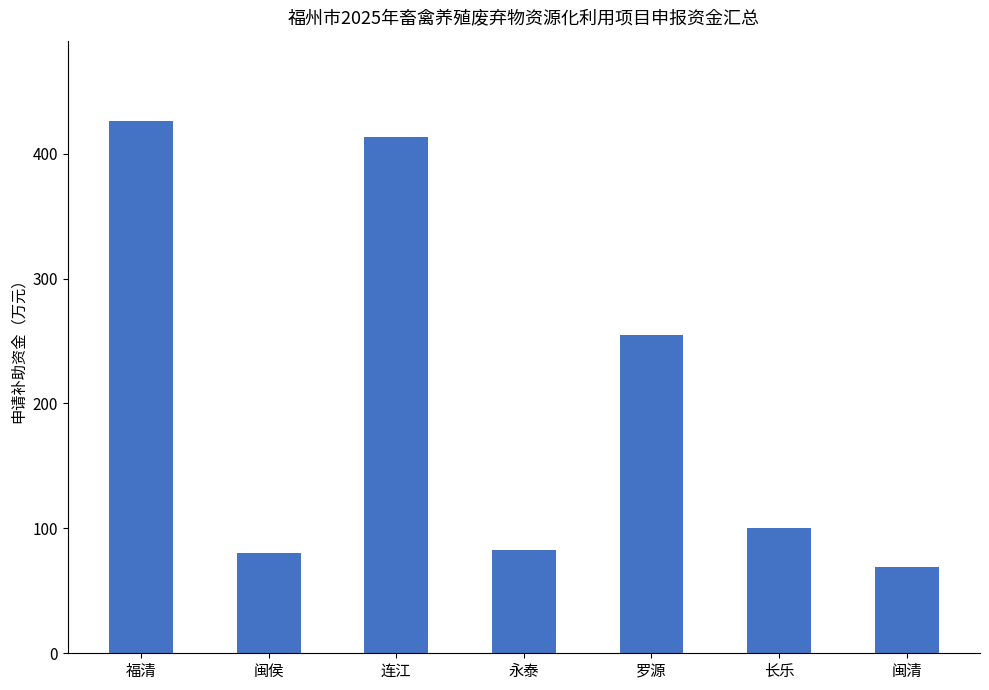

At which label does the data first exceed 100?

福清